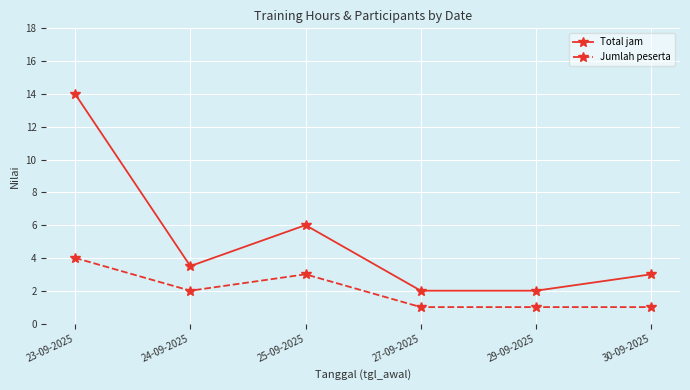

What is the difference between the second highest and second lowest values in the Total jam series?

4.0